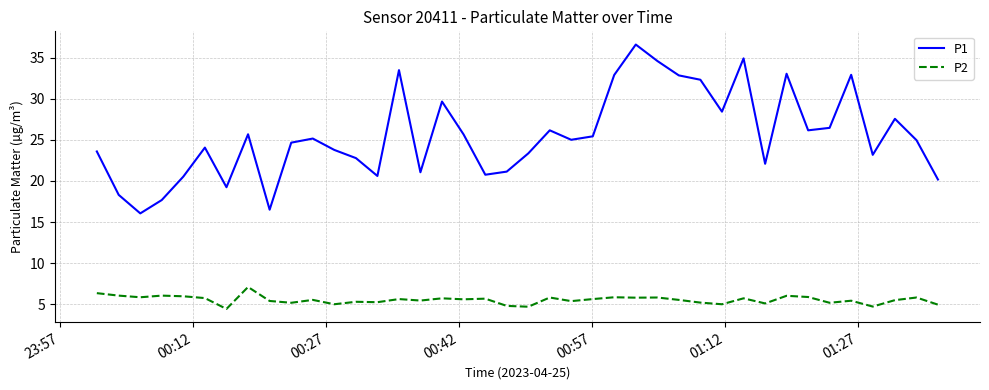

Rank the series by their average value, from highest to lowest.

P1, P2